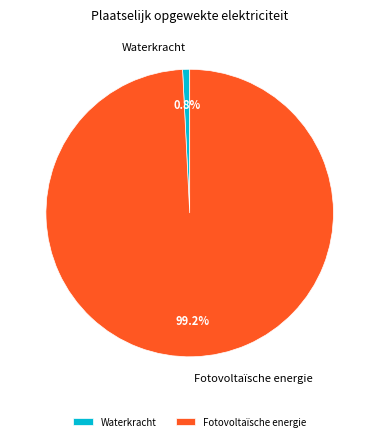

How many slices are in this pie chart?

2